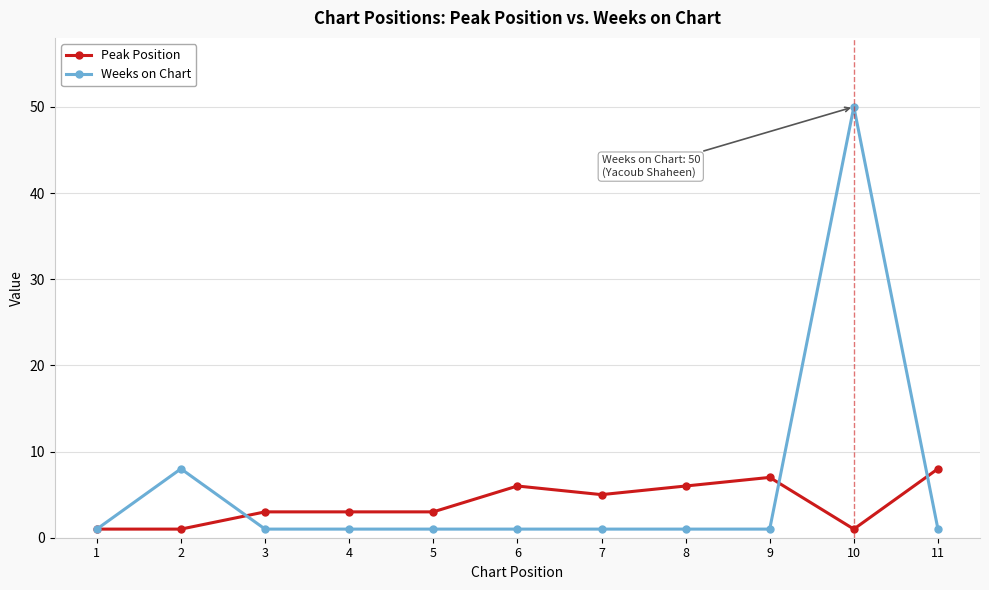

What is the value of the Peak Position point at the 7th from the left?

5